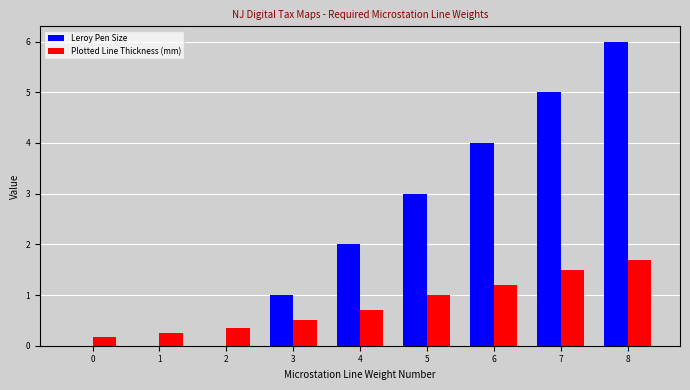

The Leroy Pen Size series shows 1.0 at 3. True or false?

True